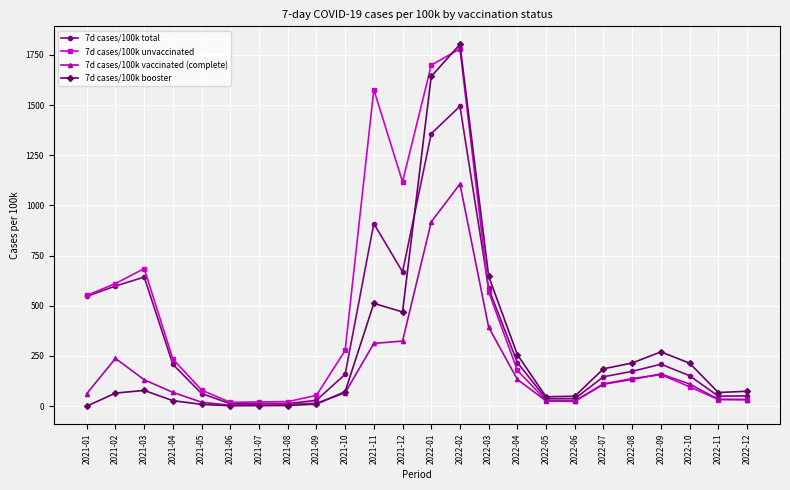

How many lines are shown in the chart?

4